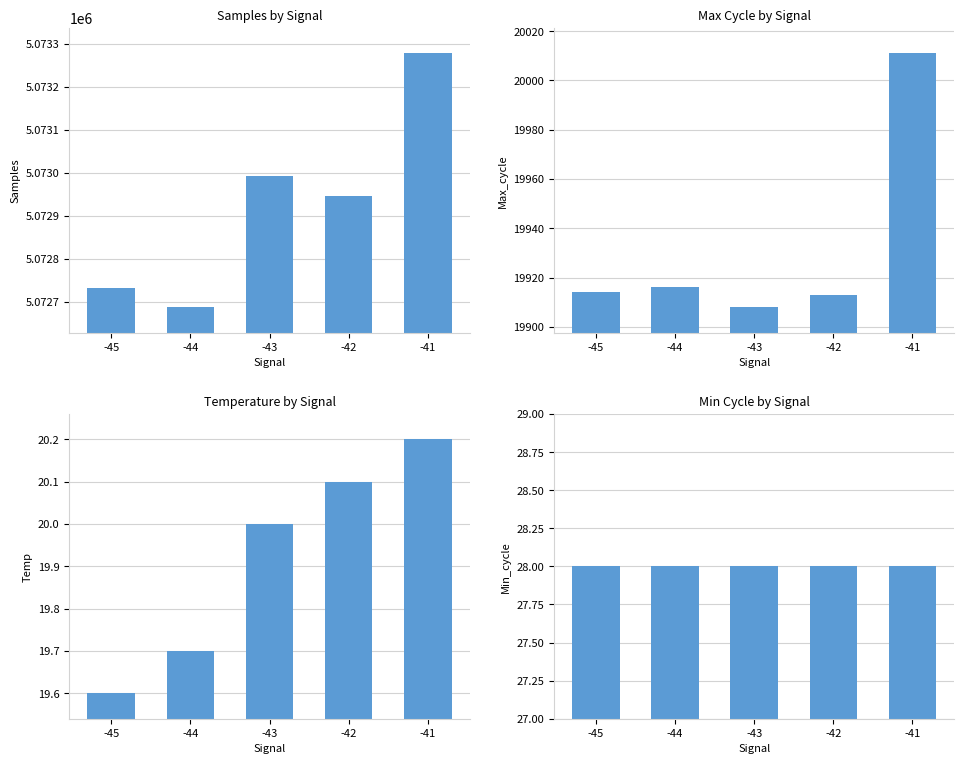

Which series changed the most between -44 and -42?

Samples